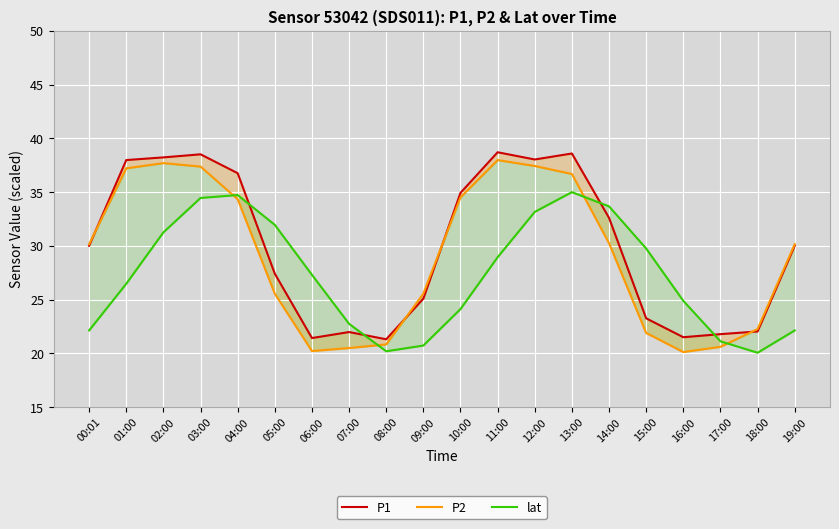

Is this an area chart (filled region under the line)?

No